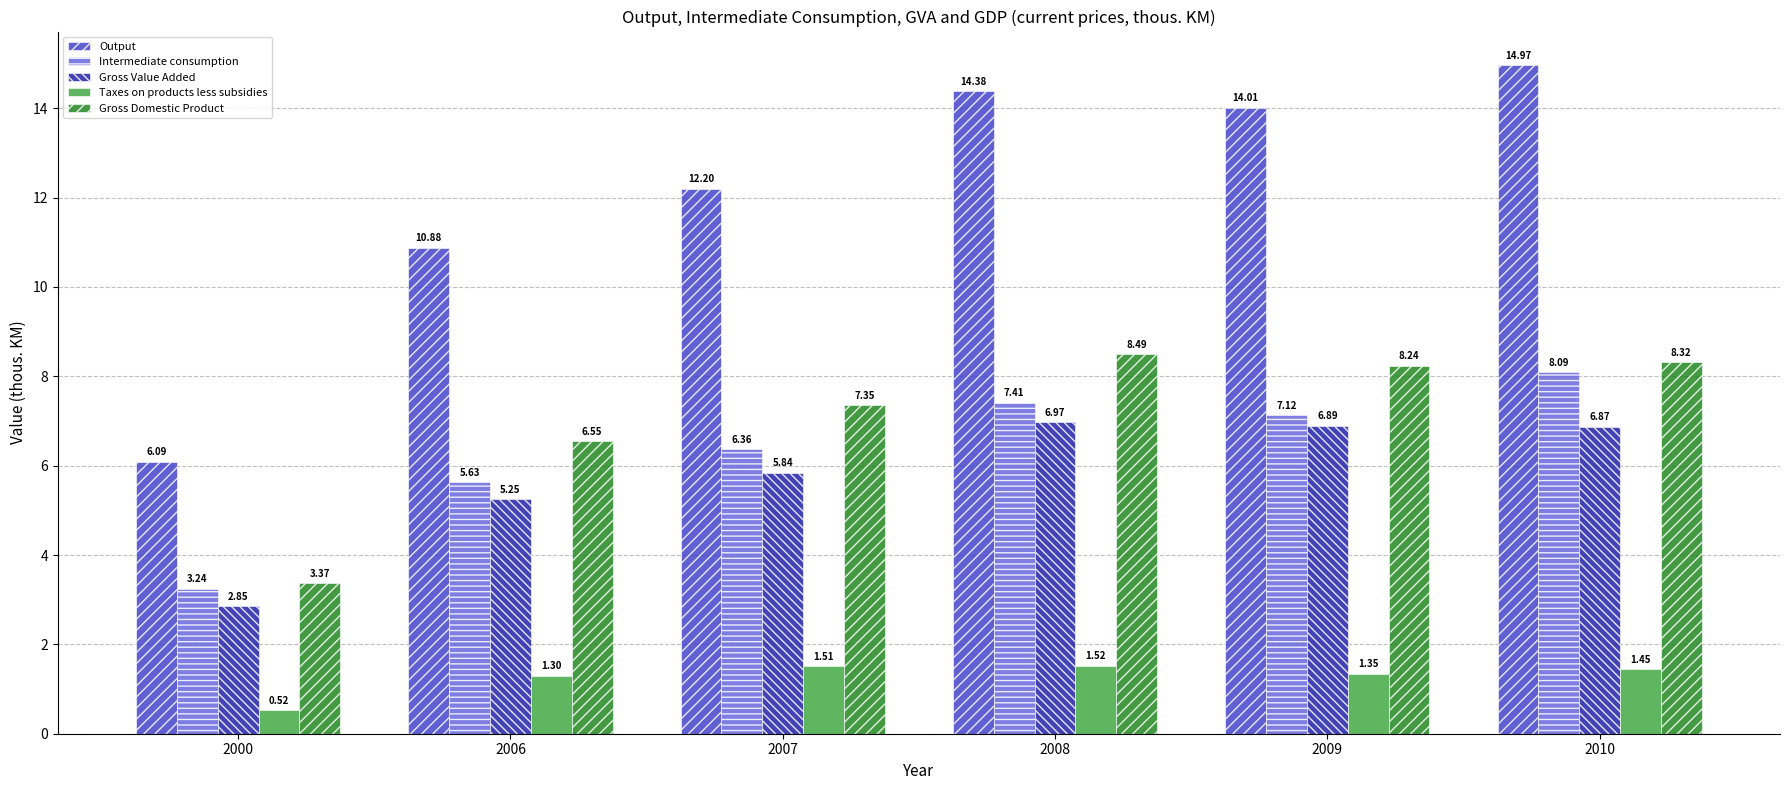

The value of Gross Value Added at 2009 is 6.9. True or false?

True